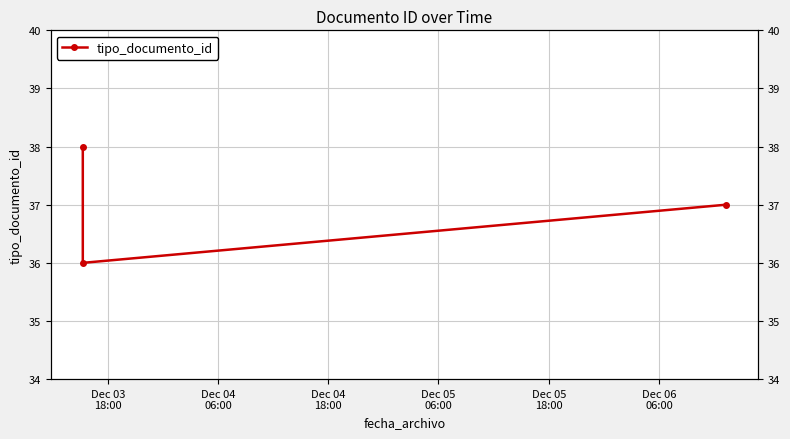

What is the difference between the values at Dec 03
18:00 and Dec 04
06:00?

2